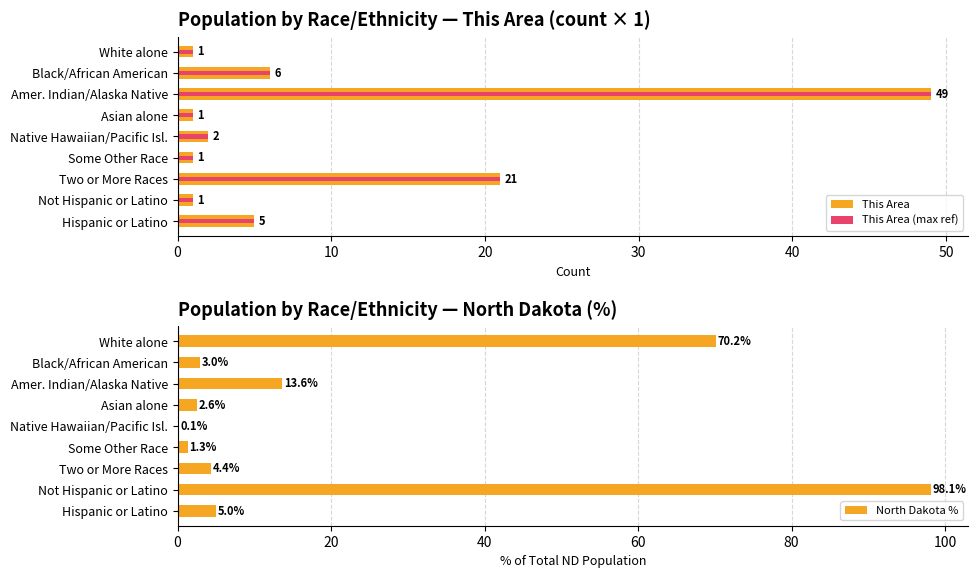

The North Dakota % series shows 4.4 at Two or More Races. True or false?

True